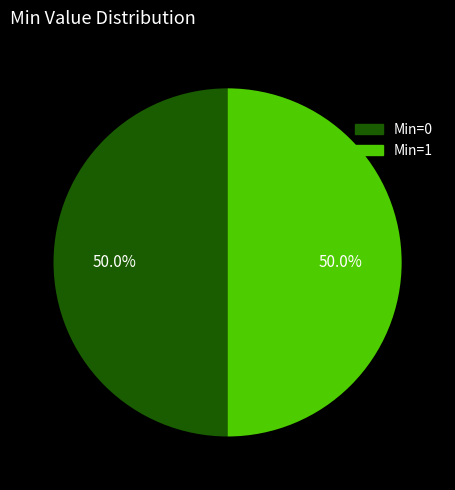

How many slices are in this pie chart?

2